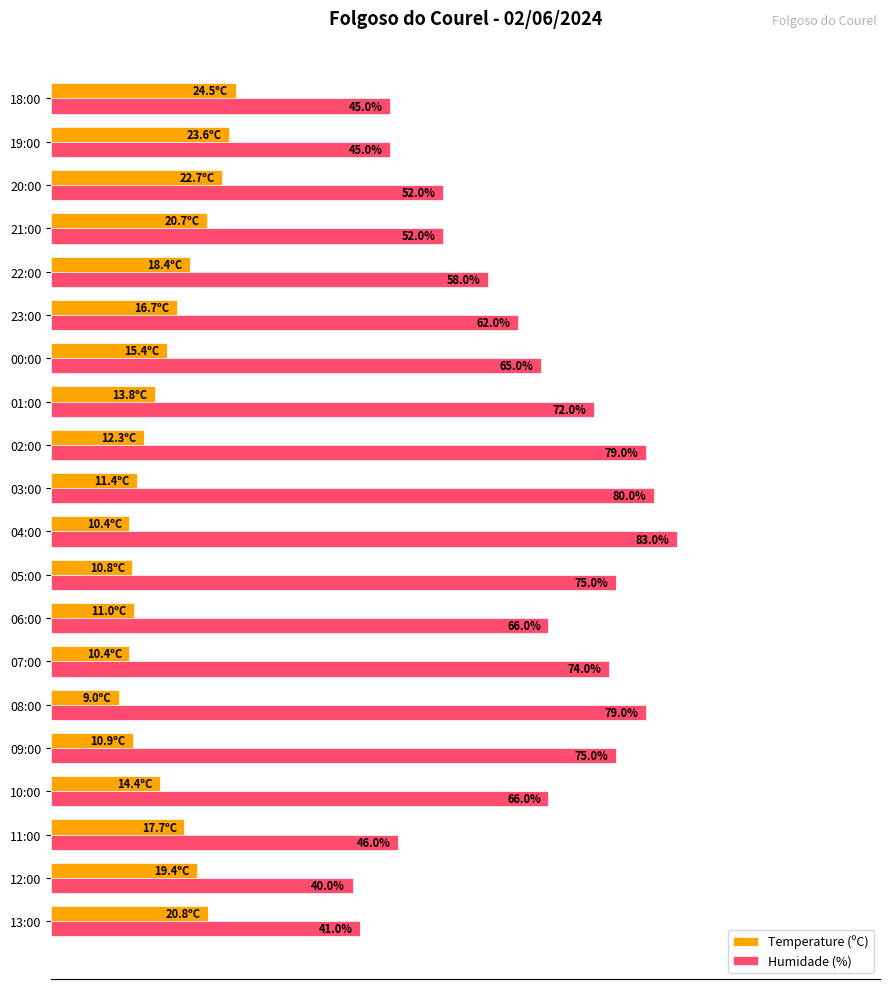

Which label corresponds to the largest value in the chart?

04:00